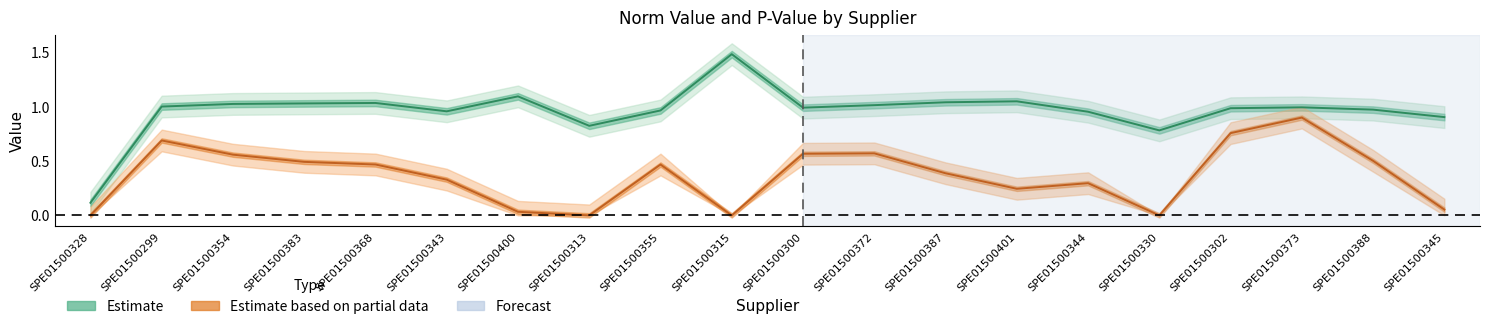

At SPE01500345, list the series in order from smallest to largest.

P-Value (Estimate based on partial data), Norm Value (Estimate)